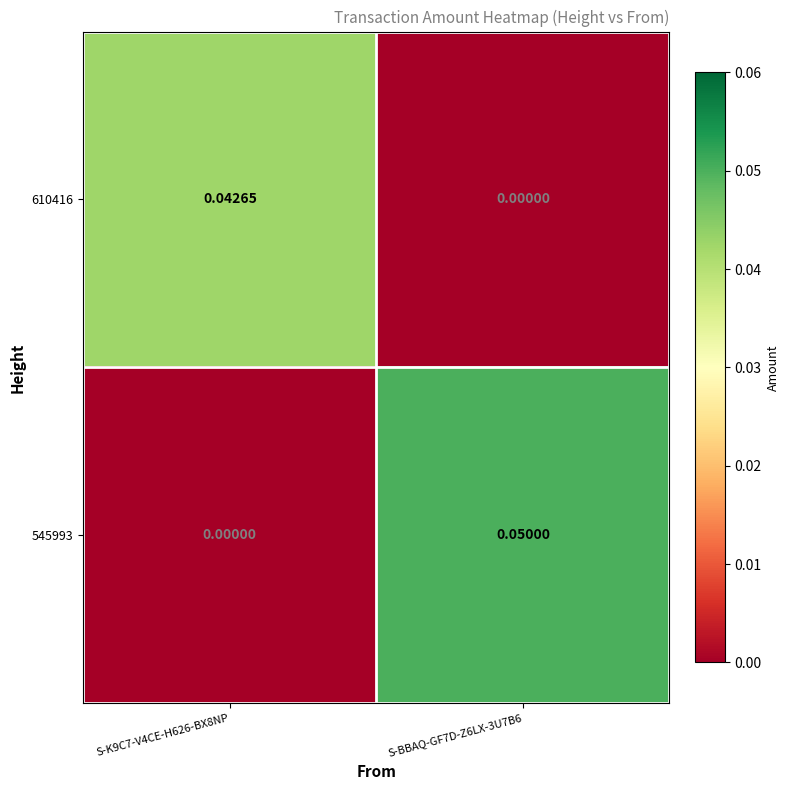

Which series has the widest spread of values?

545993